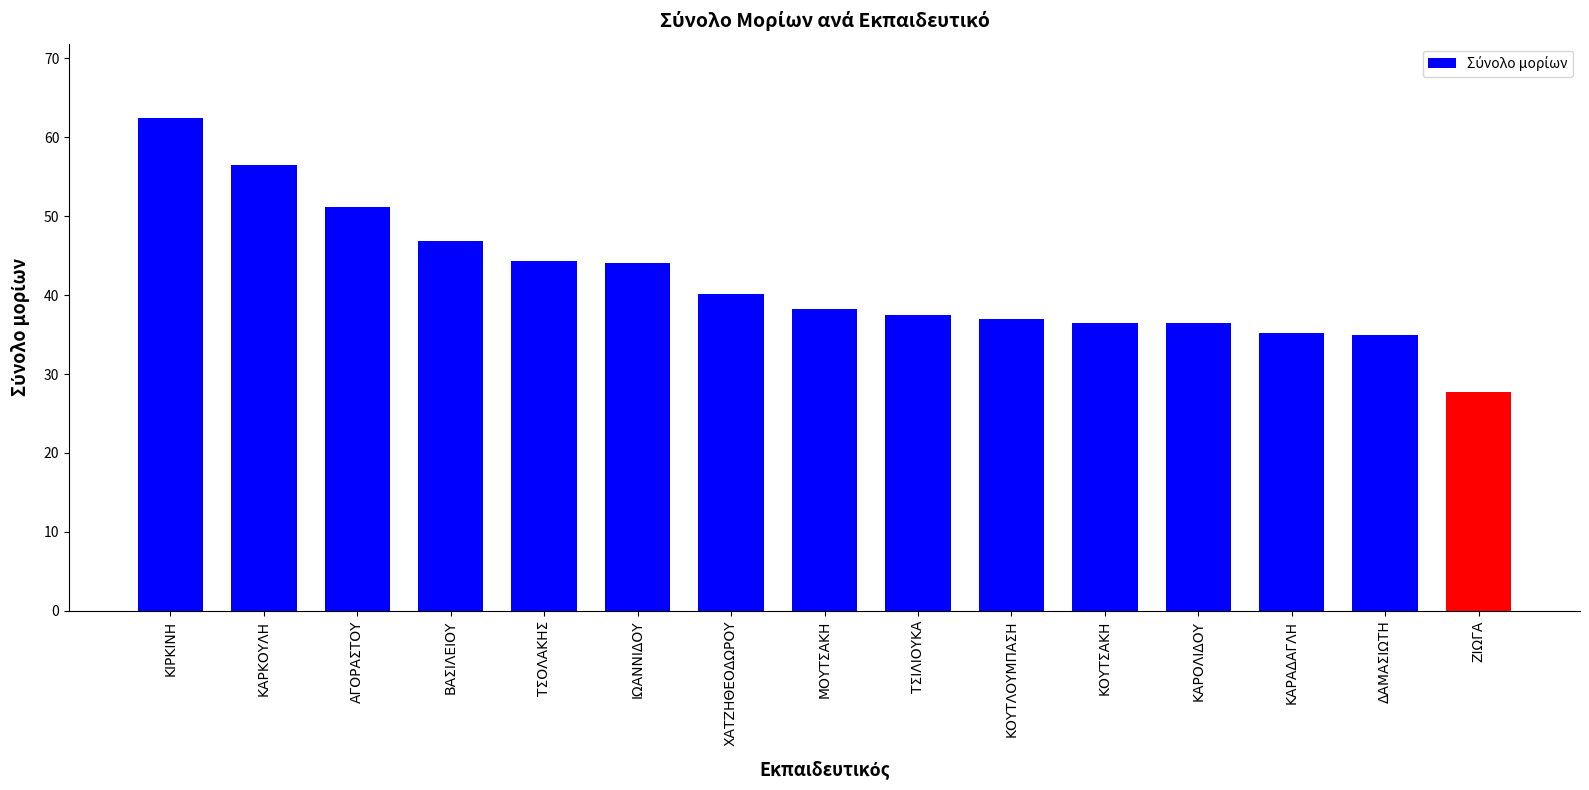

What is the ratio of the value at ΙΩΑΝΝΙΔΟΥ to the value at ΚΑΡΟΛΙΔΟΥ?

1.2